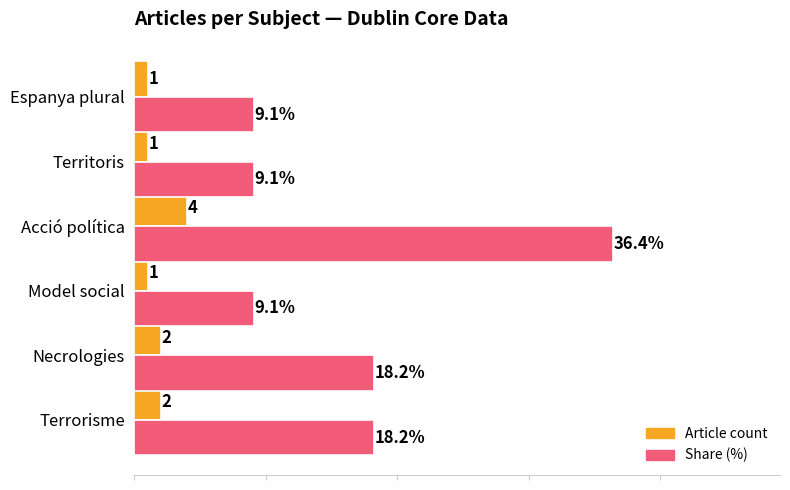

Which category has the highest value in the Article count series?

Acció política